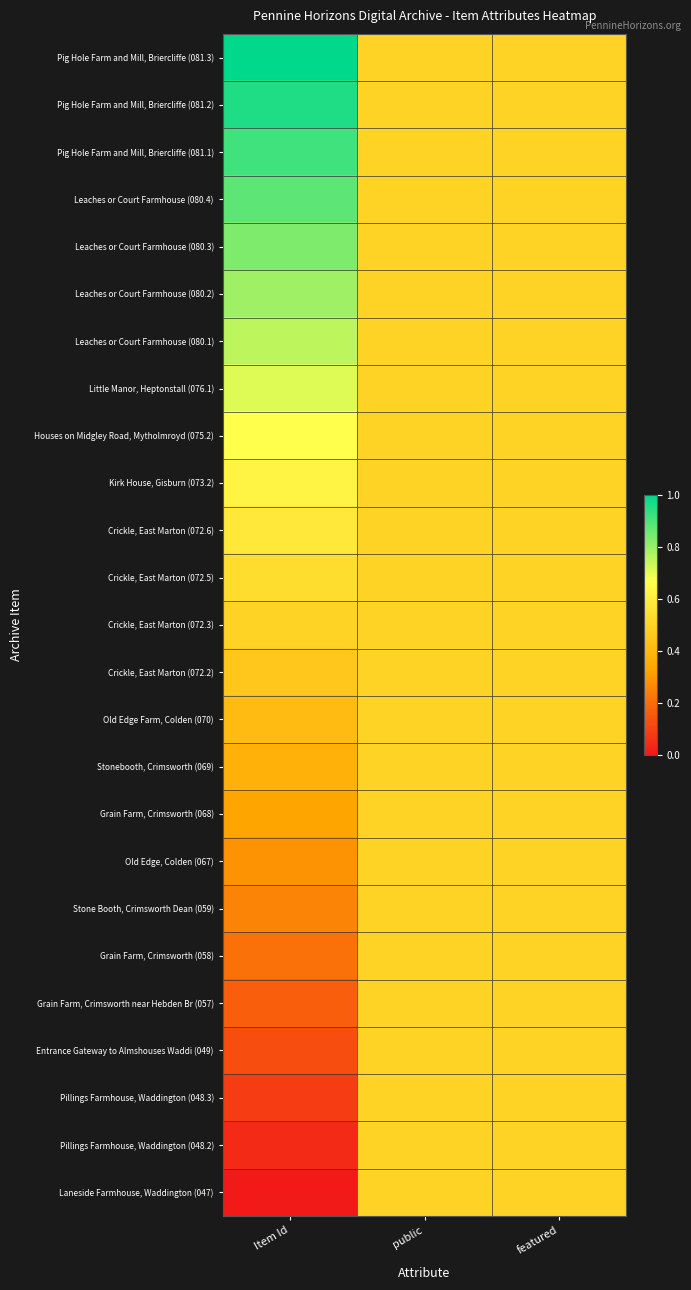

What is the total value across all series at Item Id?

12.5